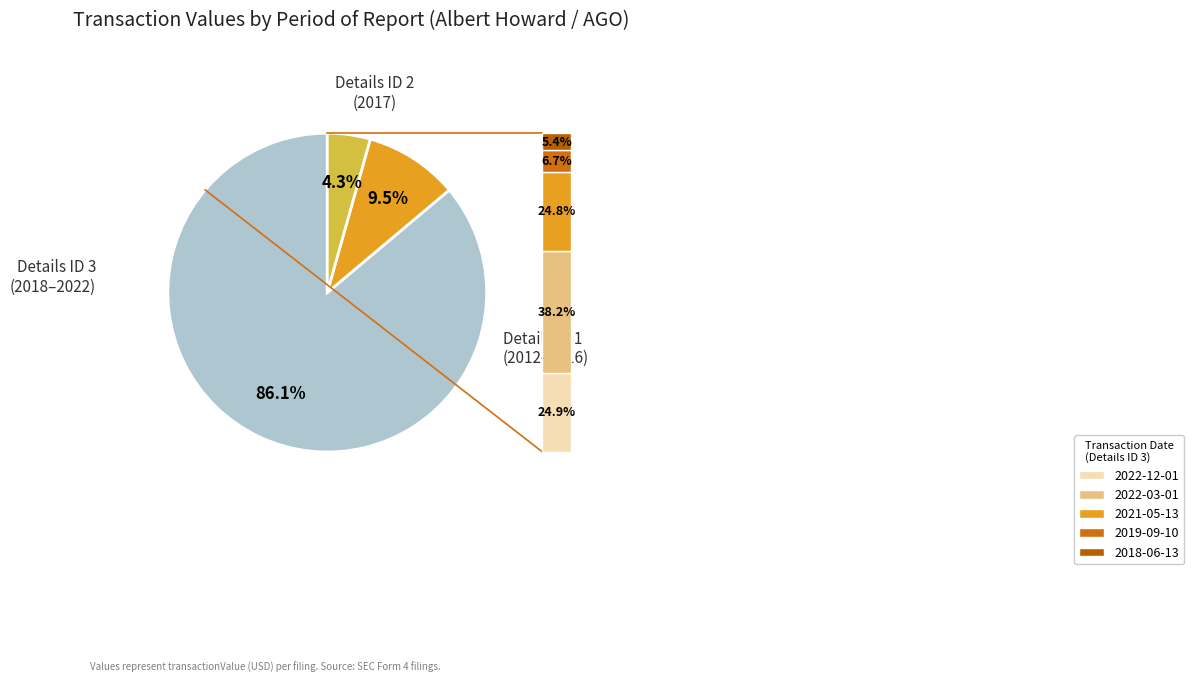

Is there any slice that represents more than half of the pie?

Yes